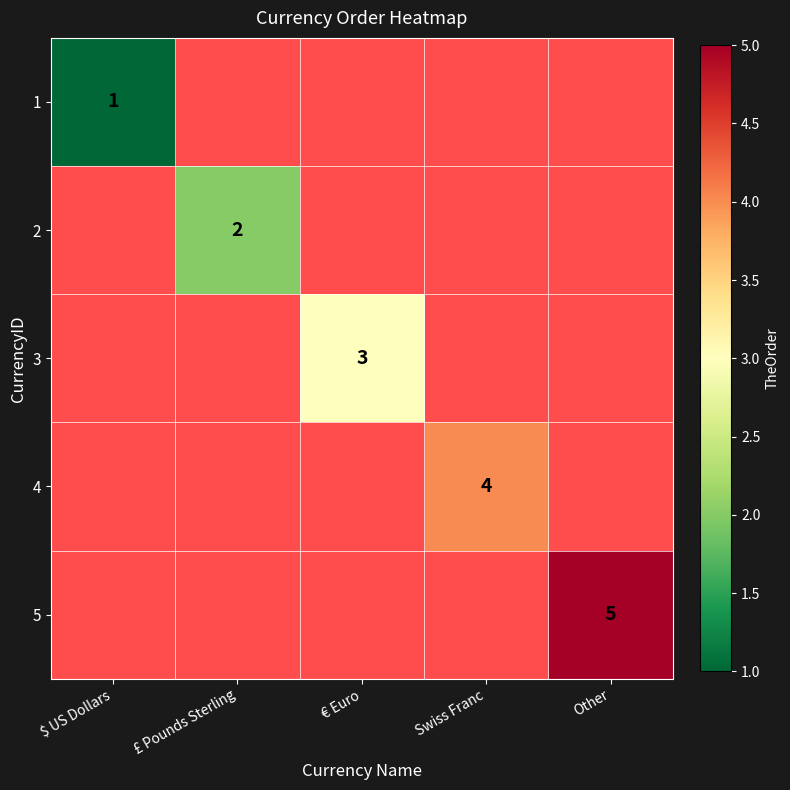

What is the lowest value of the 1 series?

1.0